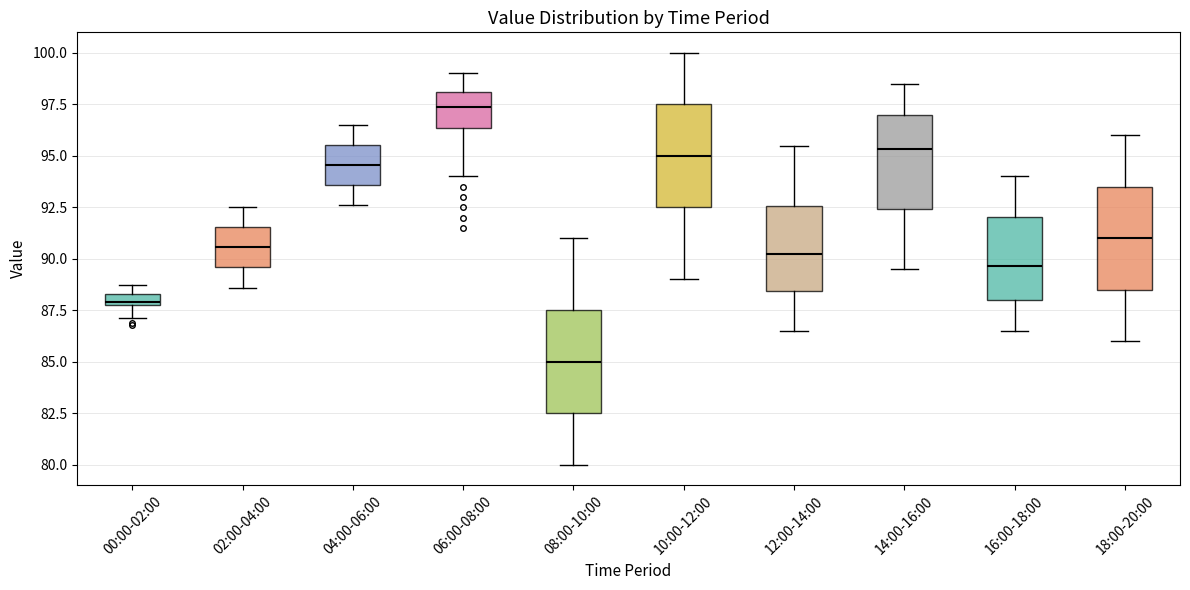

Where is the upper edge of the box for 16:00-18:00 on the y-axis? The values are not printed on the chart, so give them approximately, as read against the axis.

92.0